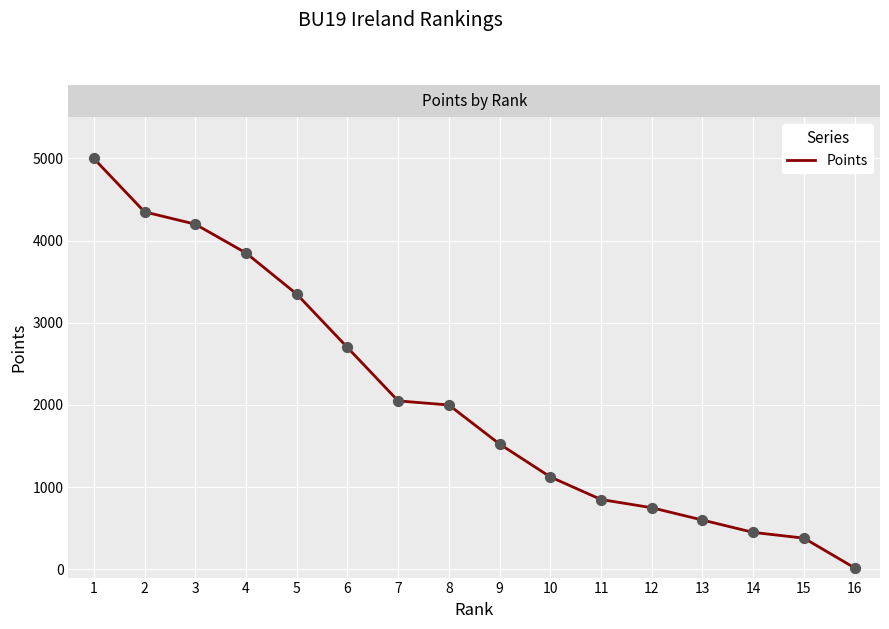

Which has a higher value, 6 or 11?

6